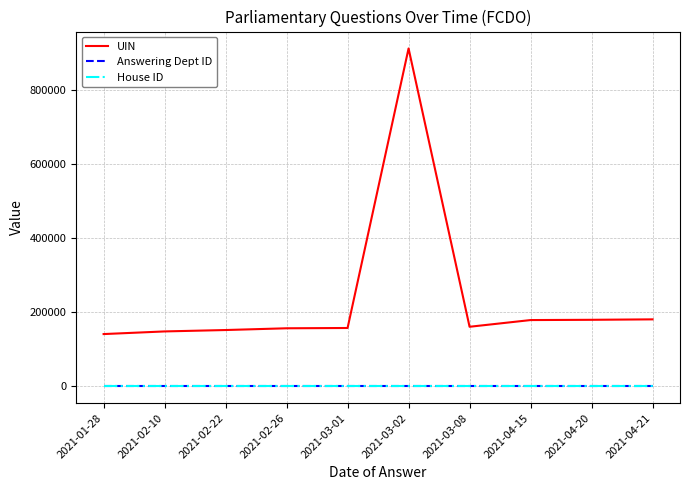

True or false: UIN and Answering Dept ID cross at least once.

False